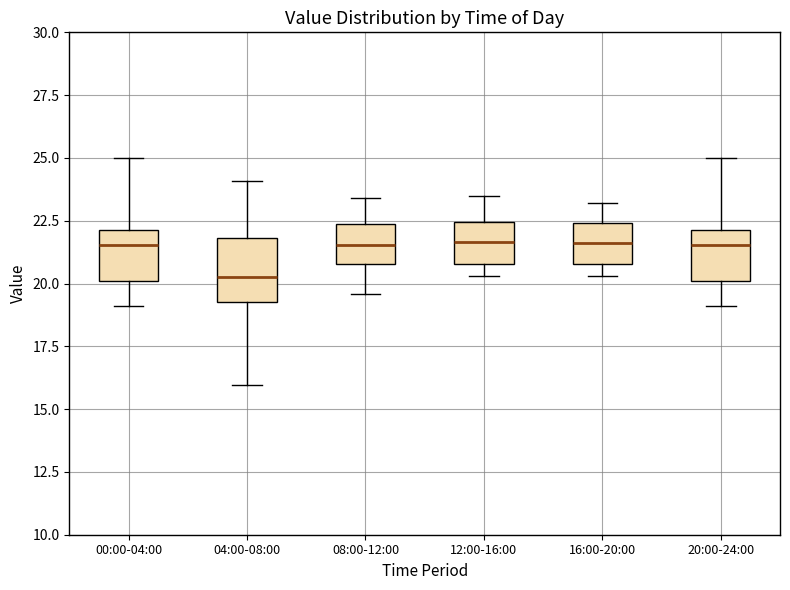

Where is the lower edge of the box for 00:00-04:00 on the y-axis? The values are not printed on the chart, so give them approximately, as read against the axis.

20.0